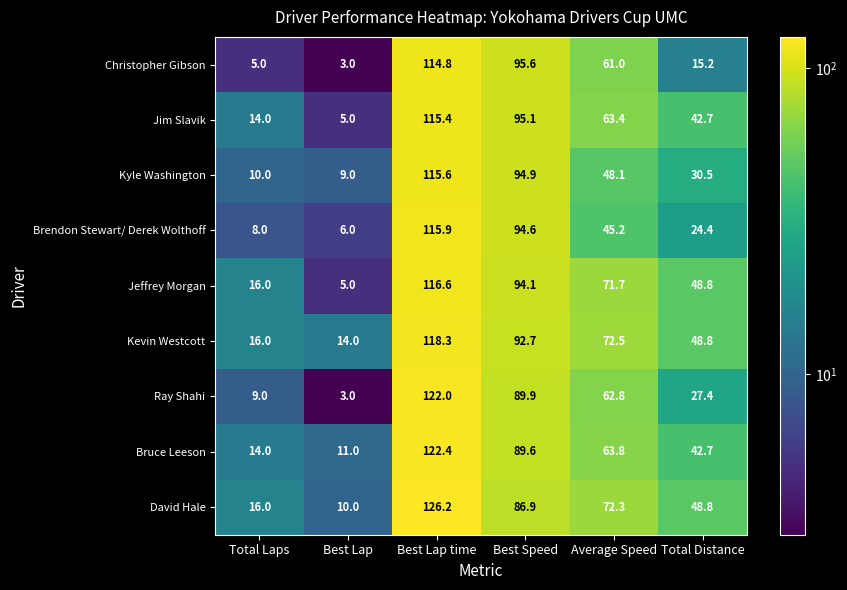

What is the total value across all series at Best Lap time?

1067.2